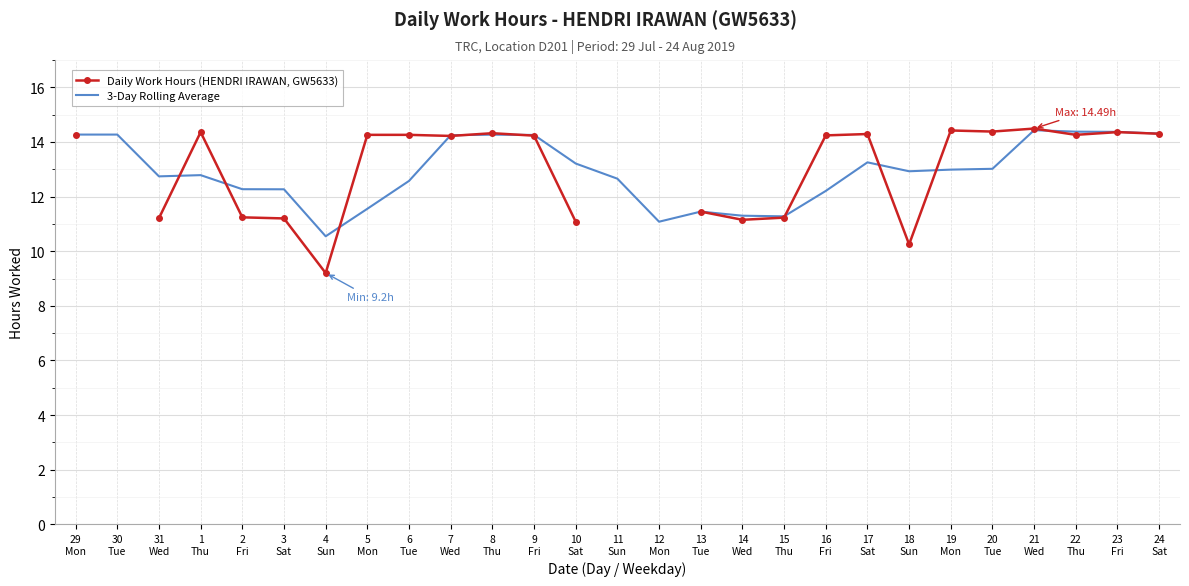

List the series in order of their overall mean, lowest first.

Daily Work Hours (HENDRI IRAWAN, GW5633), 3-Day Rolling Average